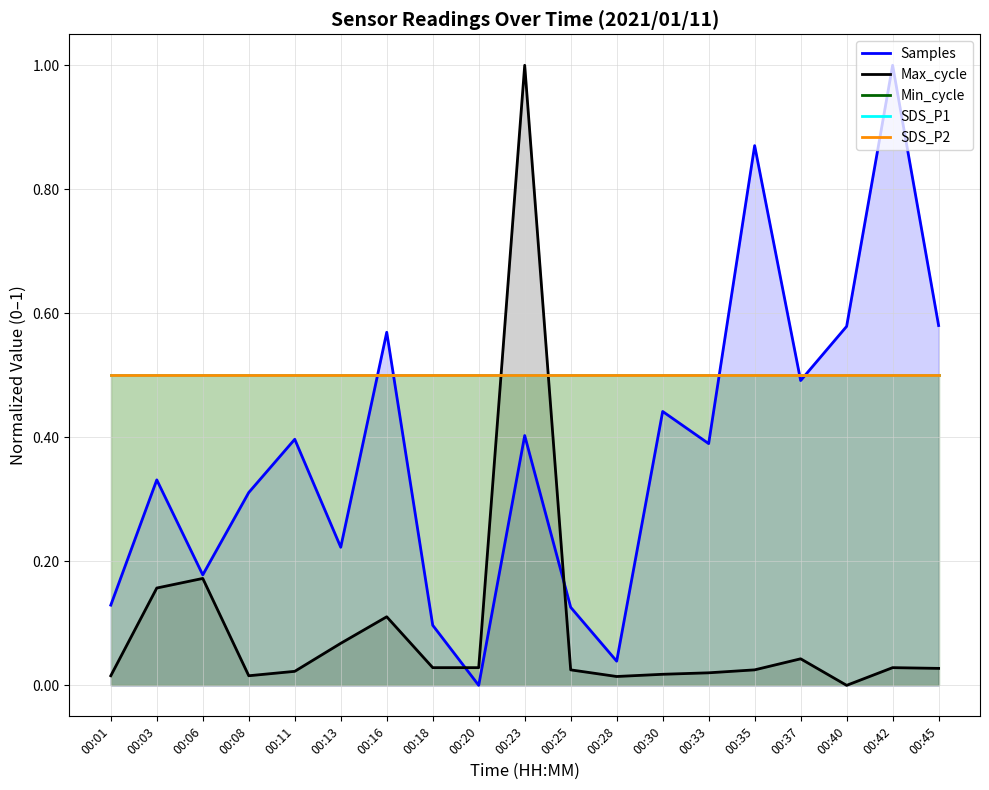

How many intersections are there between SDS_P1 and Samples?

5